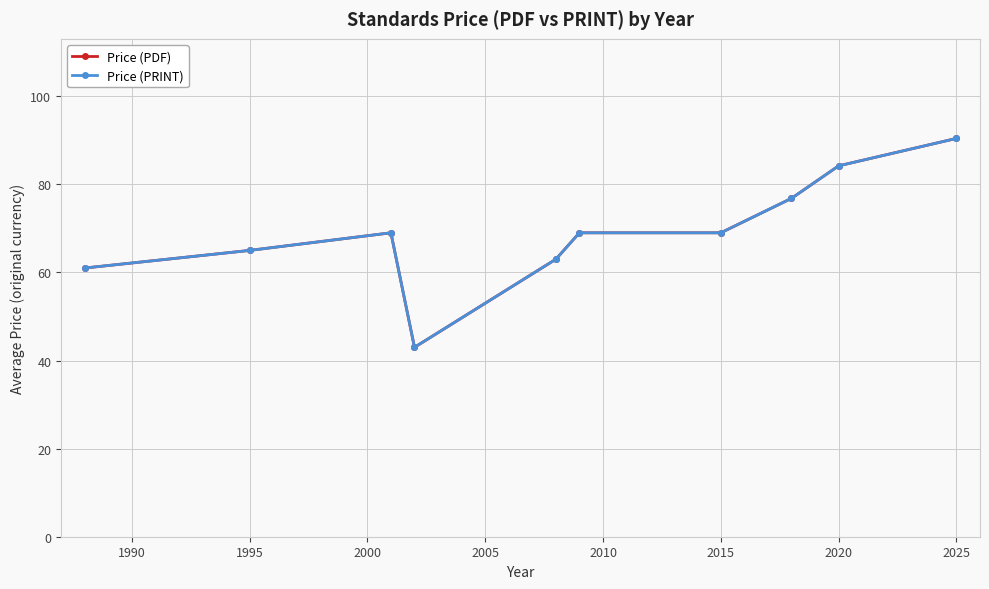

True or false: Price (PRINT) has more than 0 interior local peaks.

True